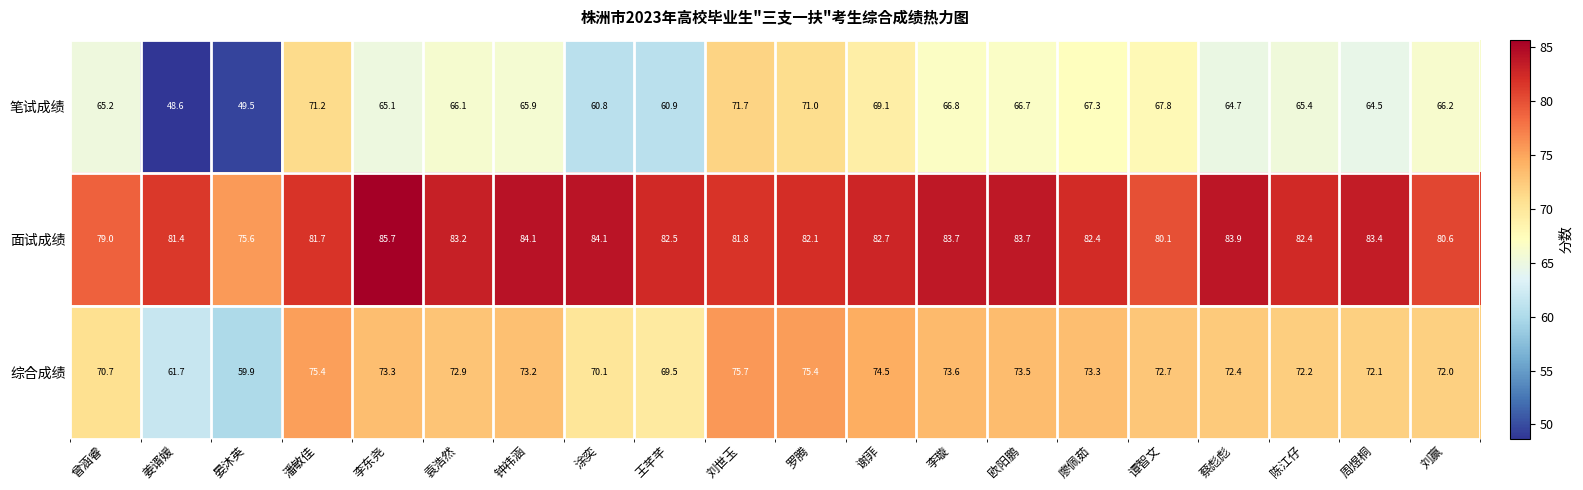

List the series in order of their overall mean, lowest first.

笔试成绩, 综合成绩, 面试成绩